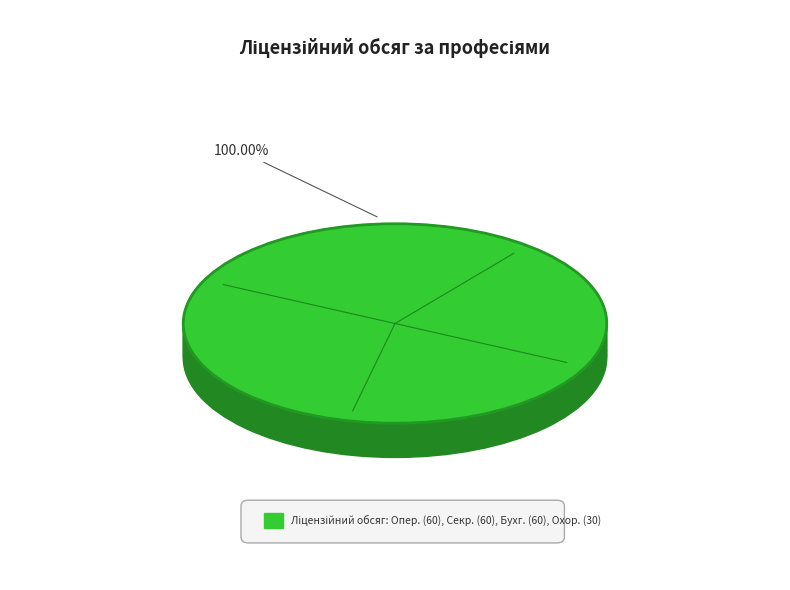

What percentage is the 5169 Охоронник slice, to the nearest percent?

14%